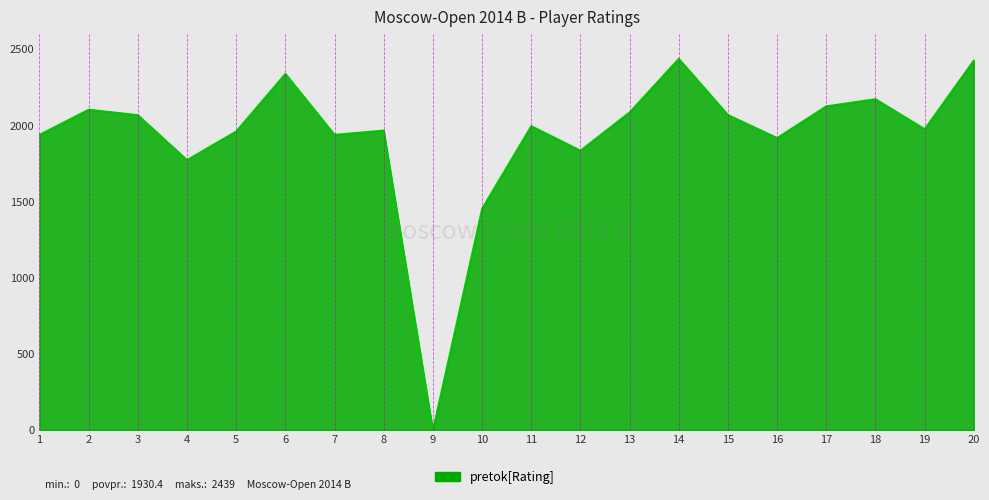

What is the difference between the maximum and minimum values?

2439